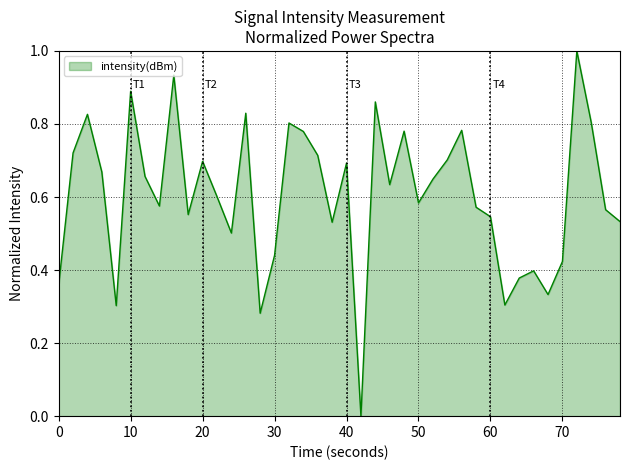

What is the difference between the maximum and minimum values?

1.0